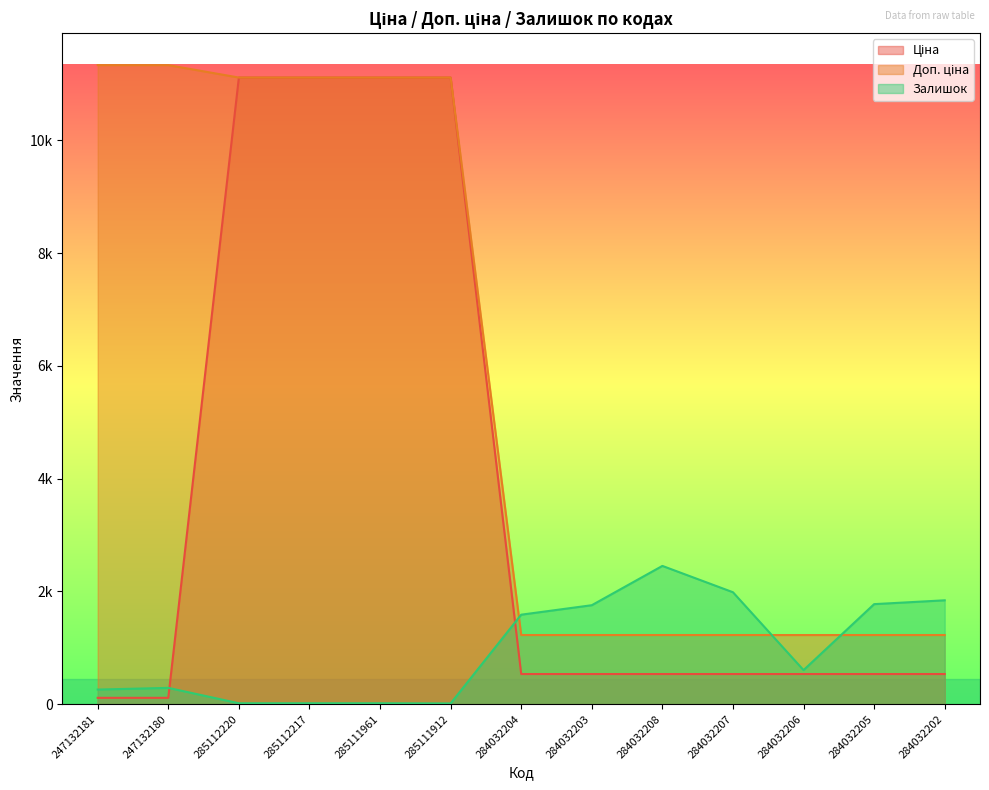

Read the Ціна value at 285111912.

11113.6